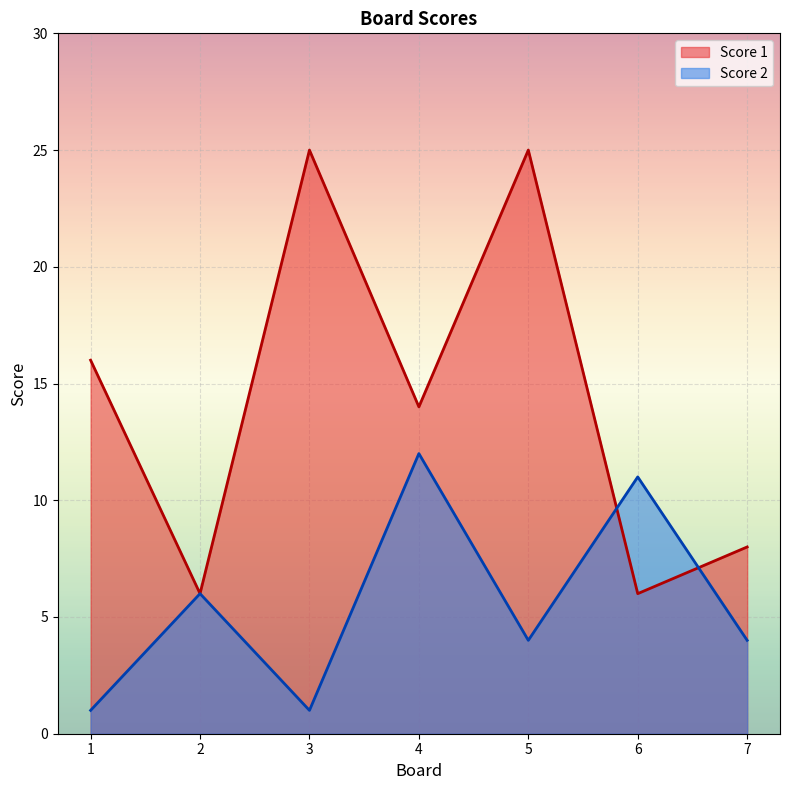

Rank the series by their maximum value, from highest to lowest.

Score 1, Score 2